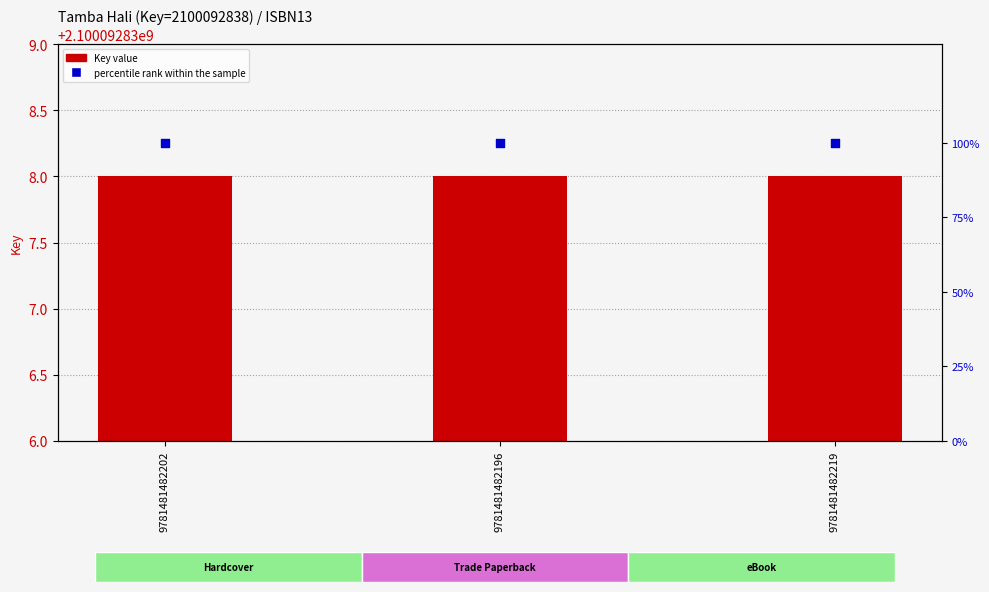

Which series reaches the maximum Y coordinate?

Key value